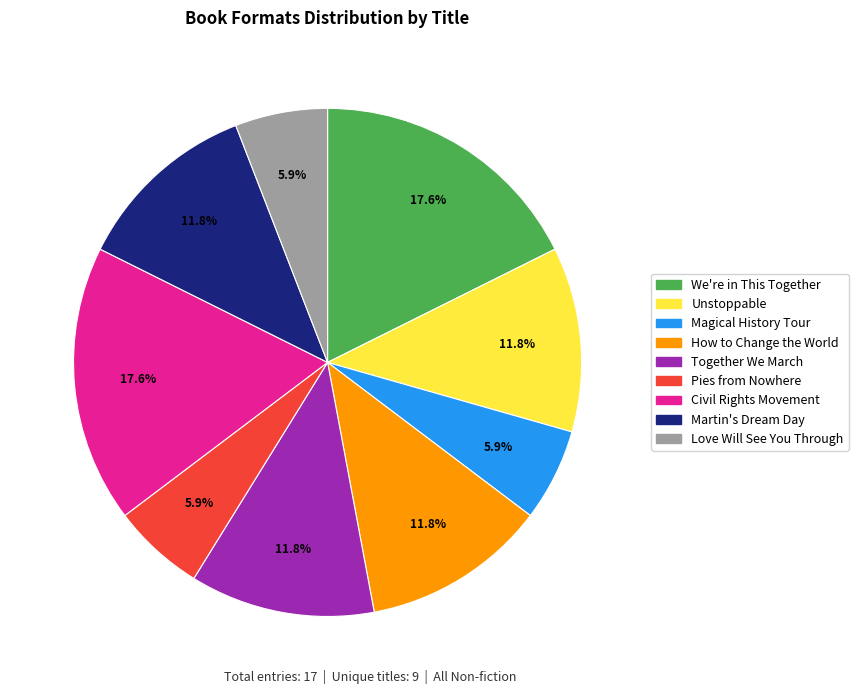

To the nearest percent, what is the average slice percentage?

11%